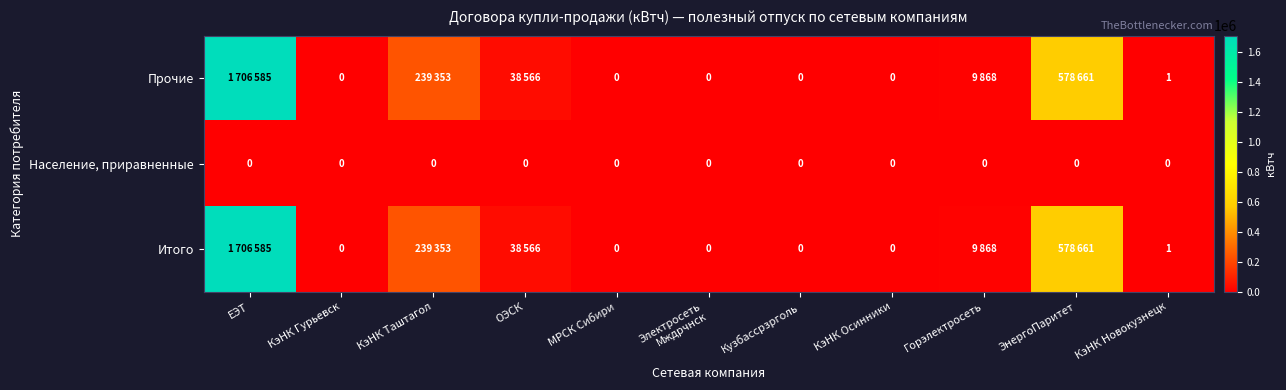

The Итого series shows 1 at КэНК Новокузнецк. True or false?

True